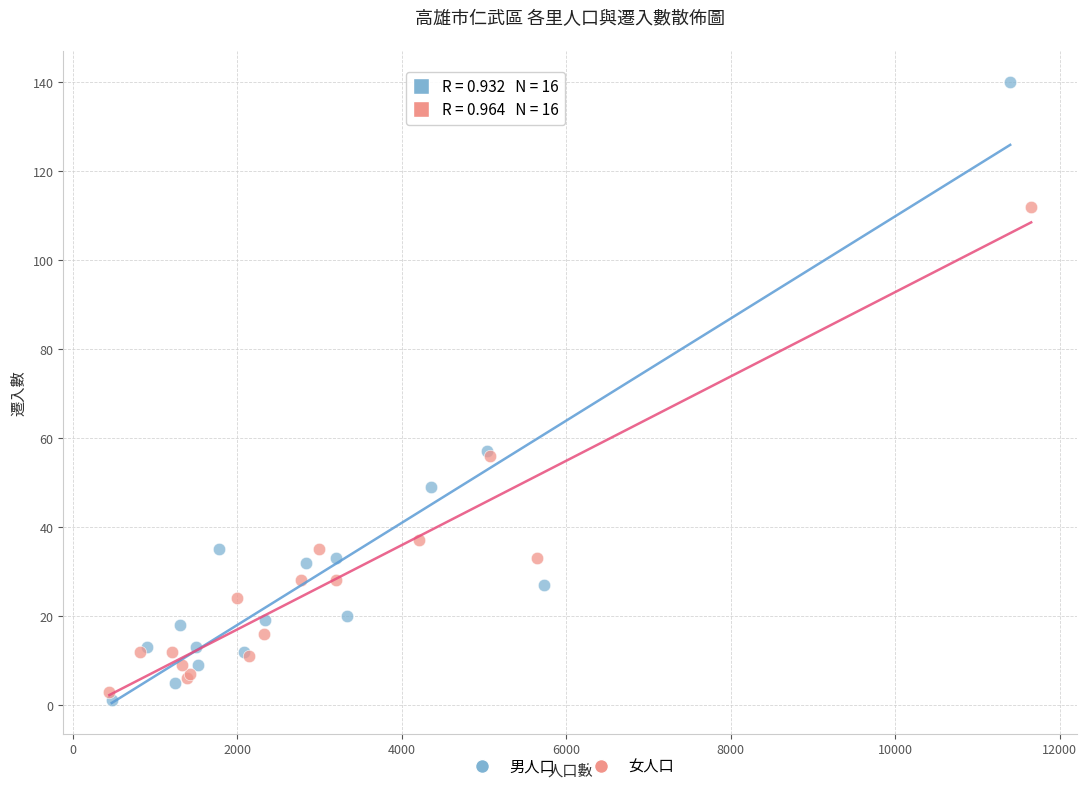

Which series has the widest spread of Y values?

男人口